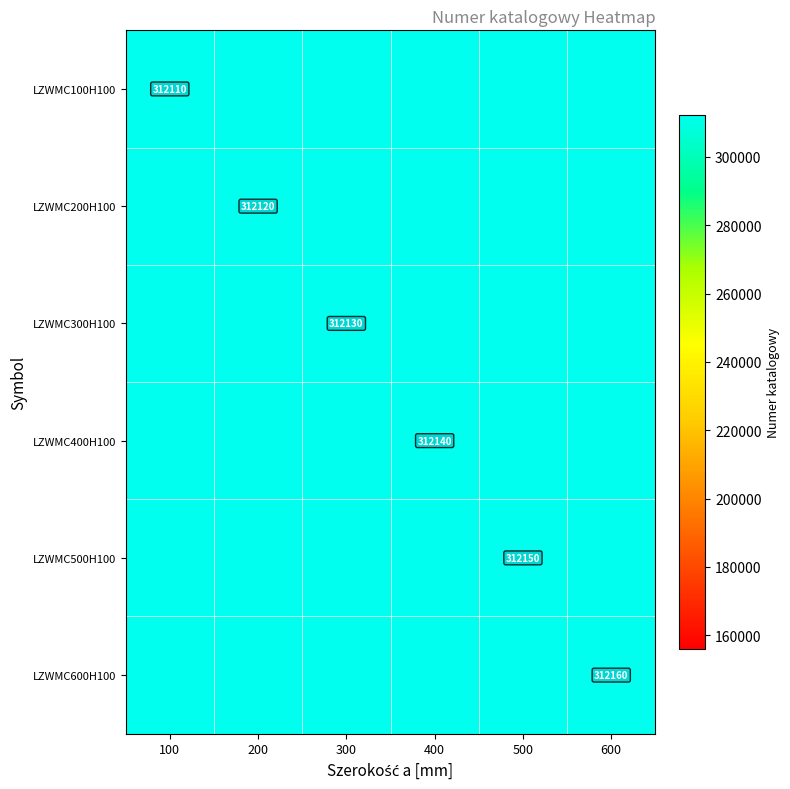

At how many categories does at least one series exceed 312077?

6